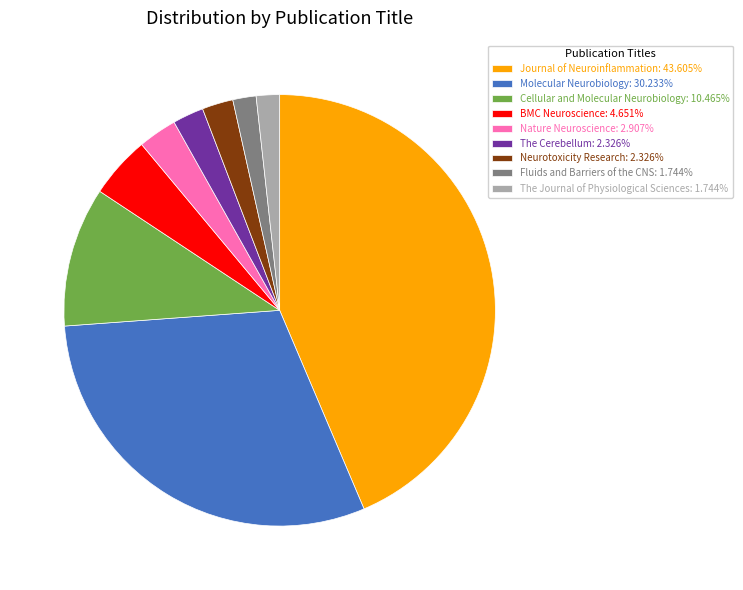

True or false: Molecular Neurobiology accounts for 37% of the total.

False